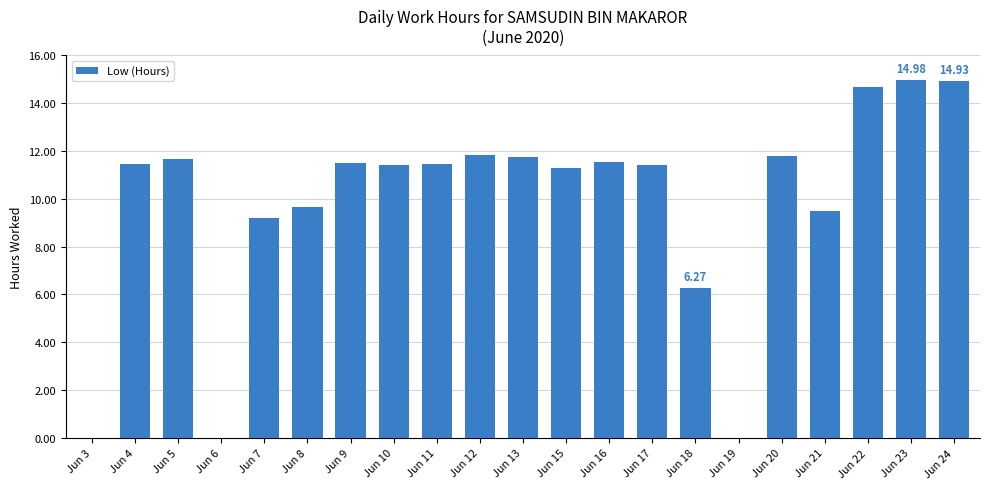

What is the ratio of the value at Jun 8 to the value at Jun 13?

0.8